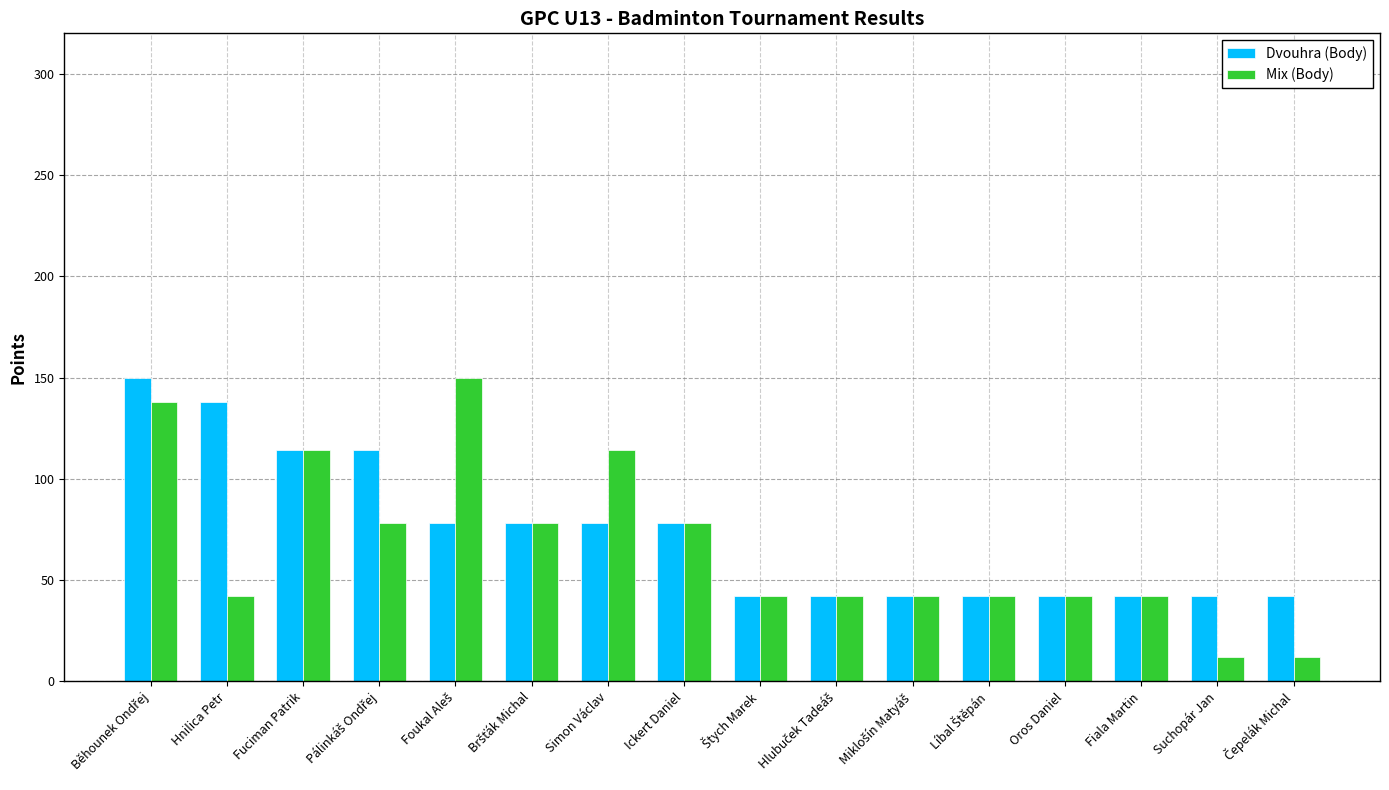

What is the smallest value displayed?

12